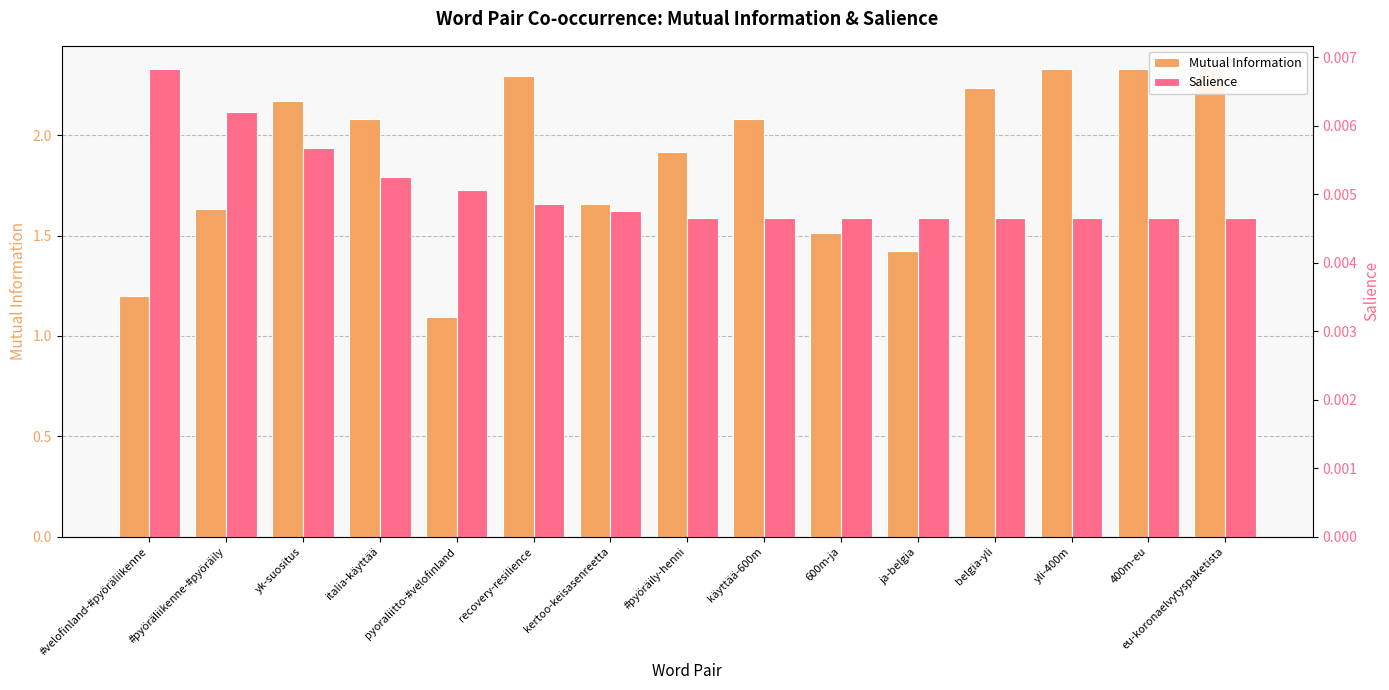

What is the value of the Mutual Information bar at the 10th from the left?

1.5